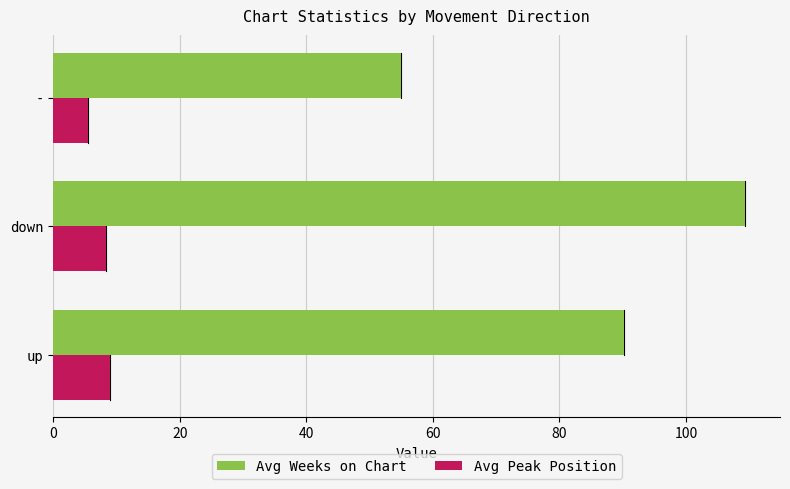

At which label does Avg Peak Position reach its minimum?

-